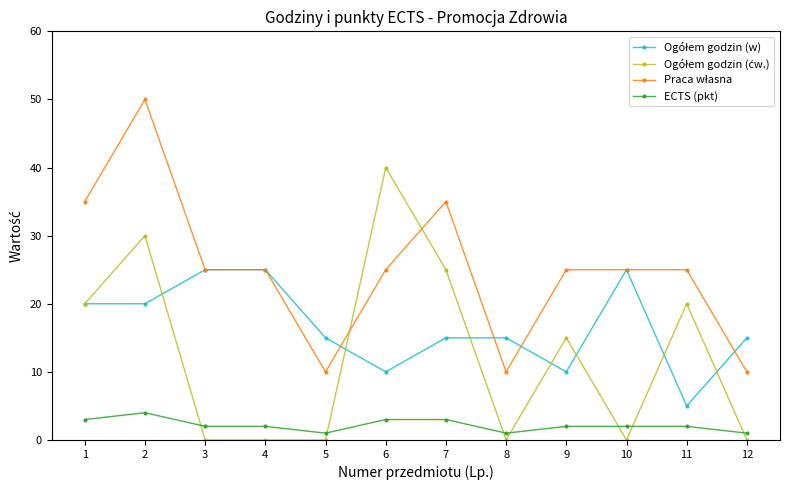

What is the greatest value displayed?

50